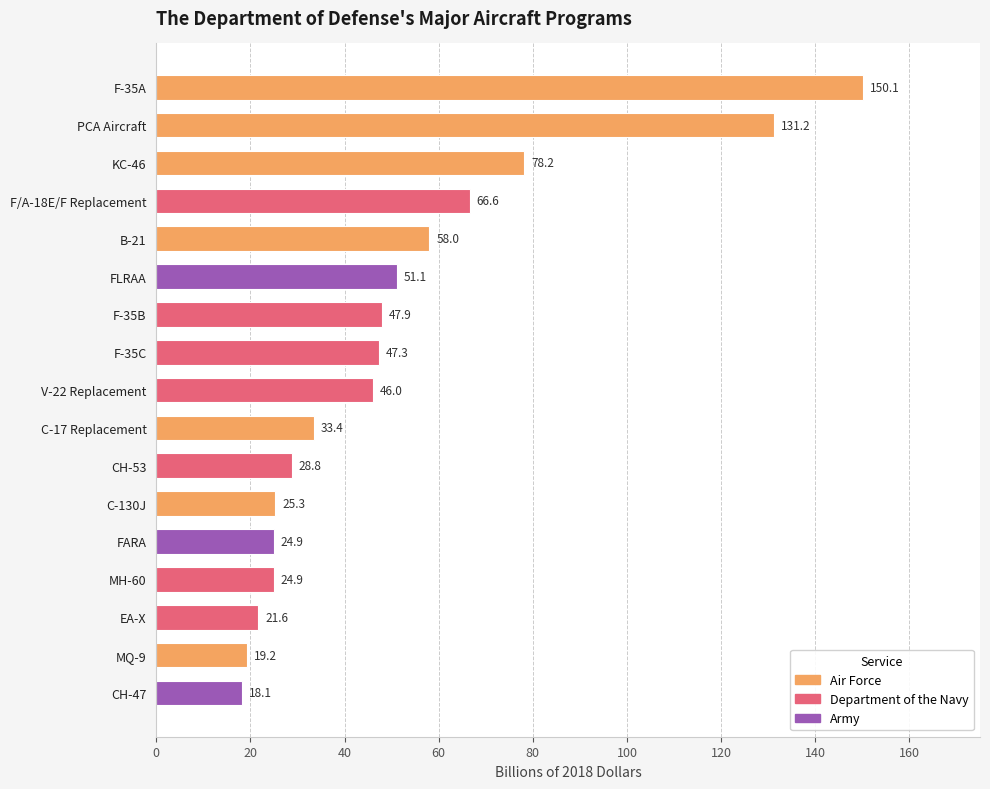

At which category does the chart reach its peak across all series?

F-35A